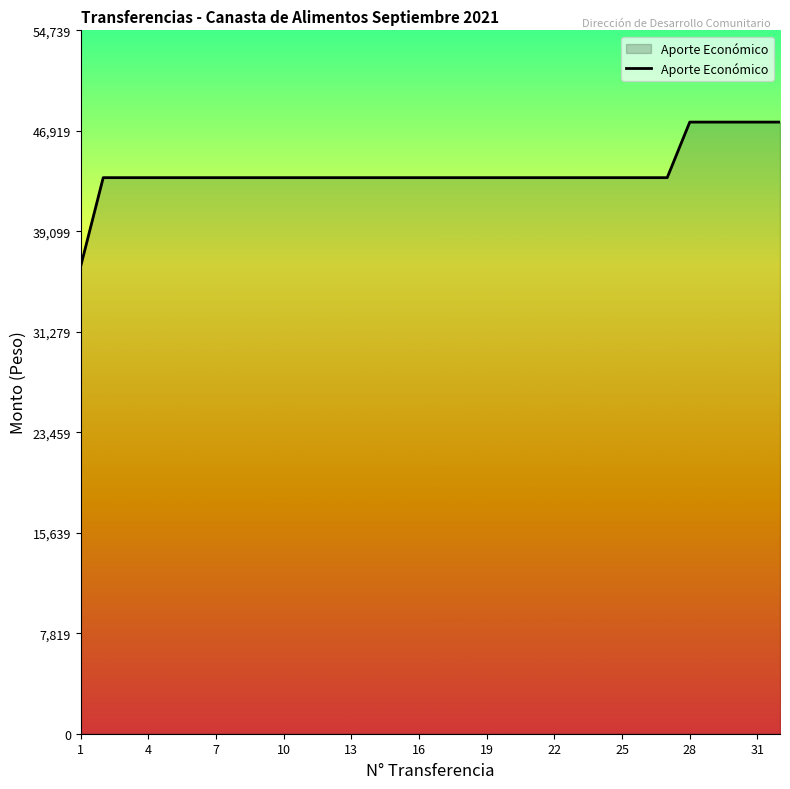

What is the greatest value displayed?

47600.0